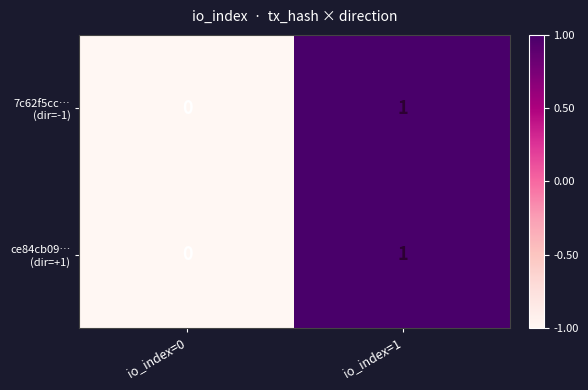

At which category does the chart reach its peak across all series?

io_index=1